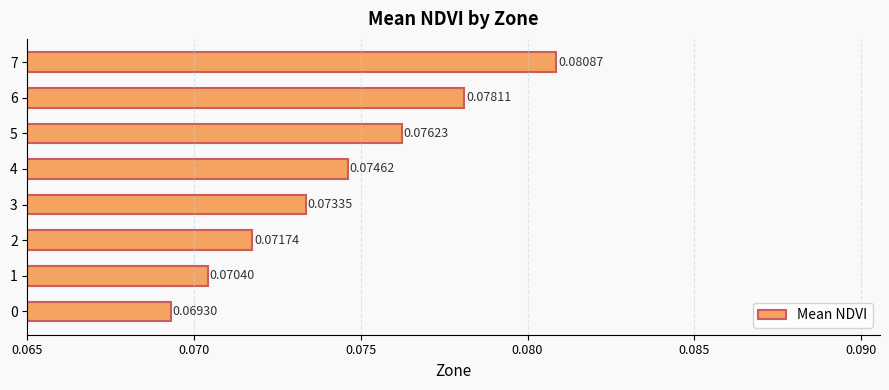

List the labels in order of value, smallest first.

0, 1, 2, 3, 4, 5, 6, 7